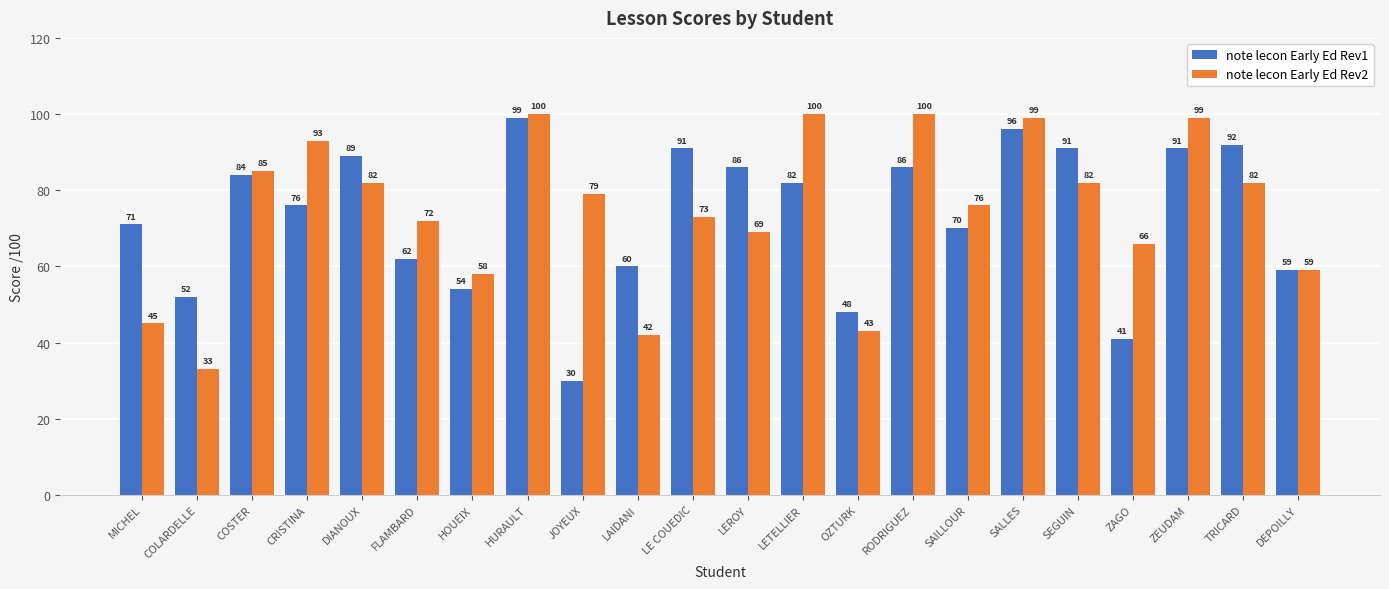

At which label is note lecon Early Ed Rev2 closest to 66?

ZAGO